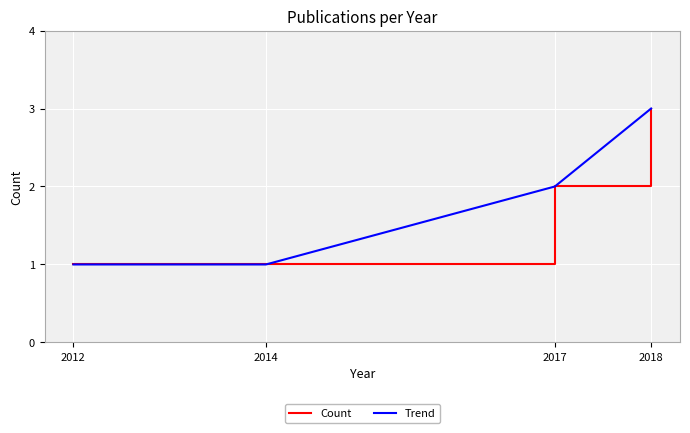

What is the difference between the Count values at 2014 and 2017?

1